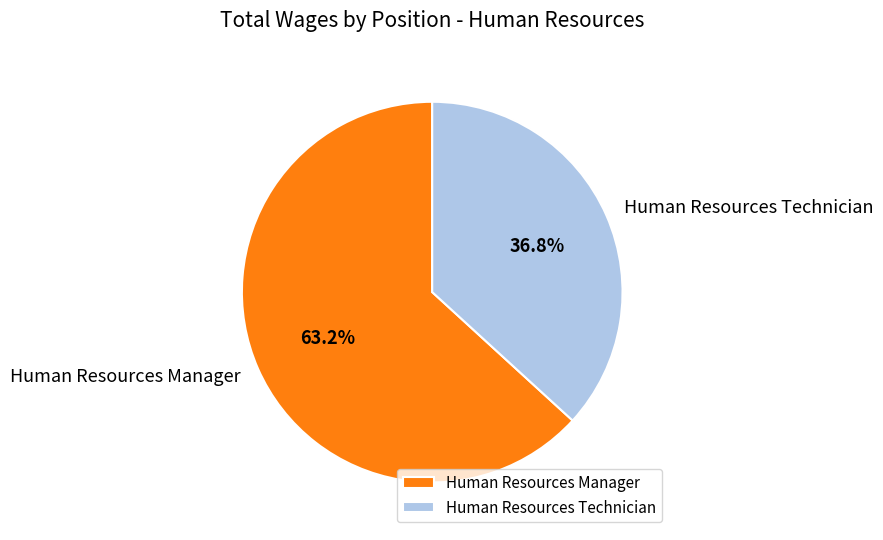

What percentage do Human Resources Manager and Human Resources Technician together represent?

100.0%